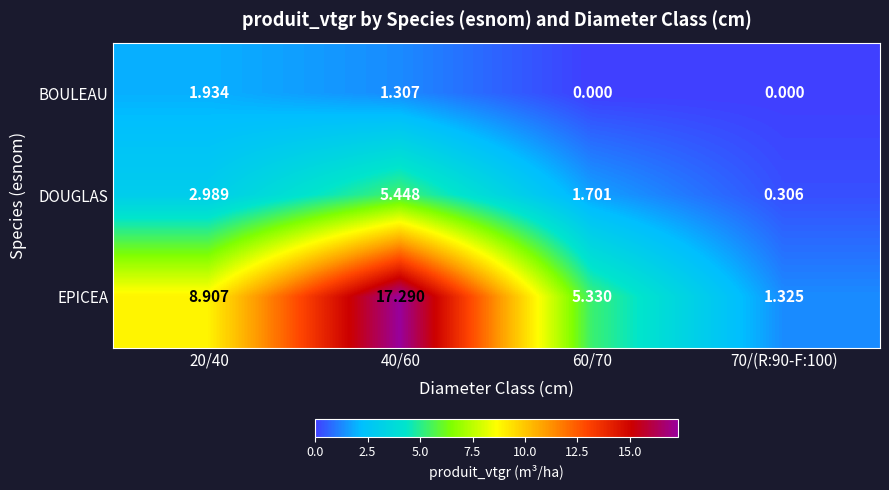

What is the total value across all series at 70/(R:90-F:100)?

1.6